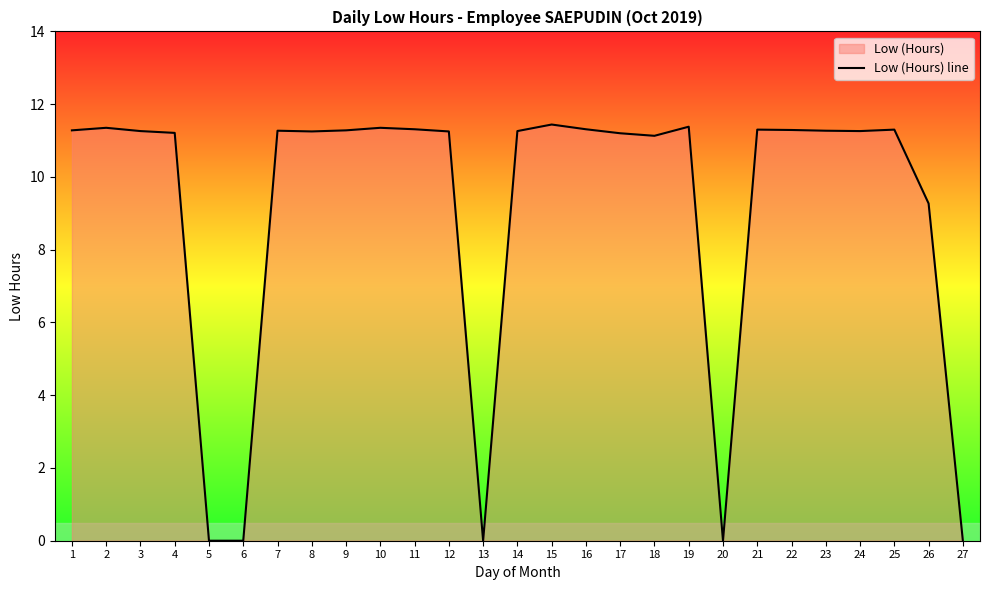

What is the difference between the maximum and minimum values?

11.4